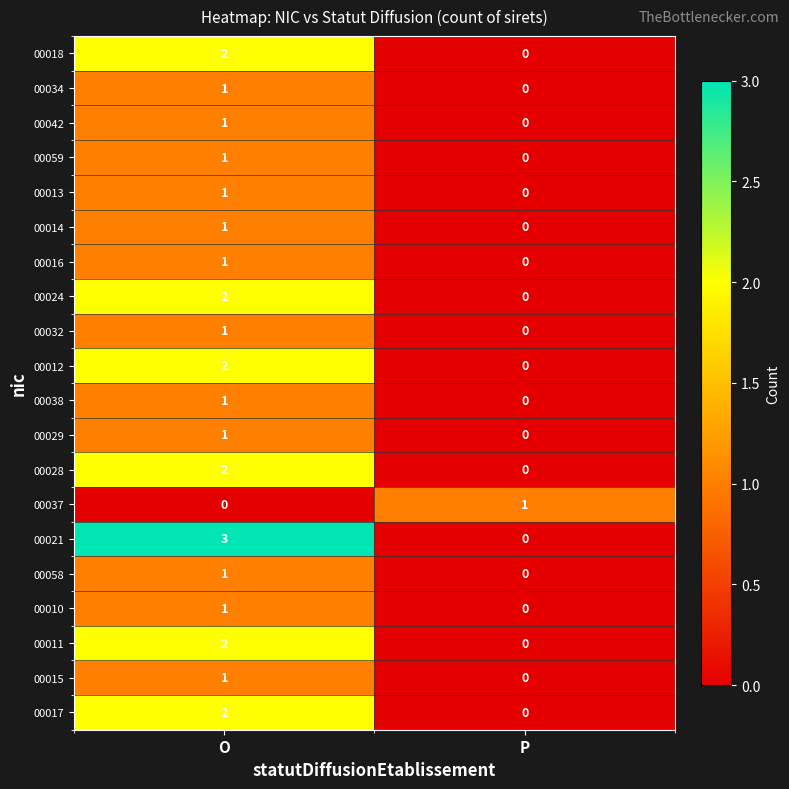

What is the total value across all series at P?

1